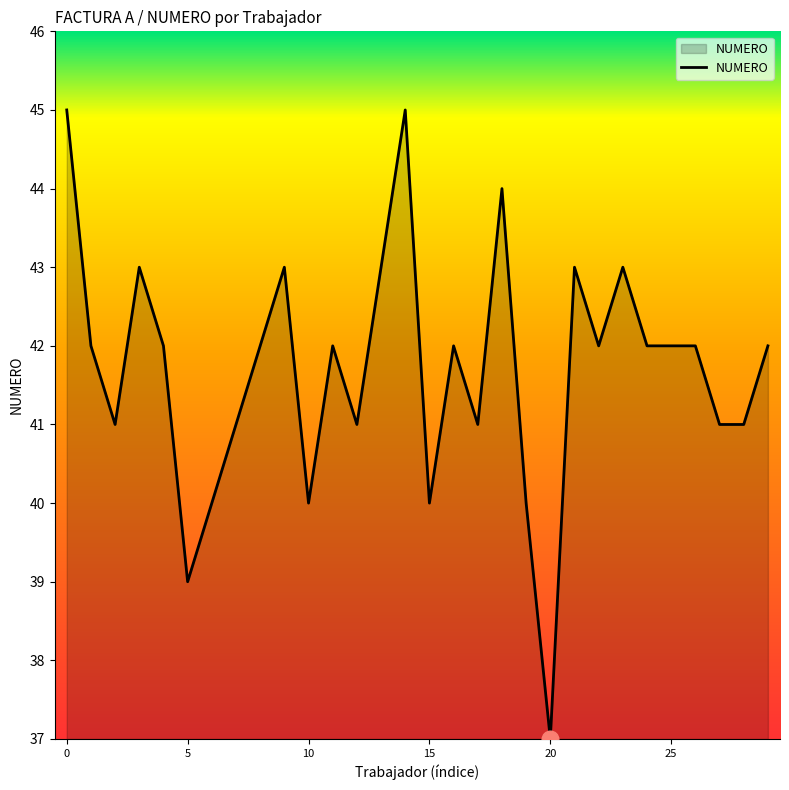

Reading right to left, what are all the values shown in this chart?

42	41	41	42	42	42	43	42	43	37	40	44	41	42	40	45	43	41	42	40	43	42	41	40	39	42	43	41	42	45